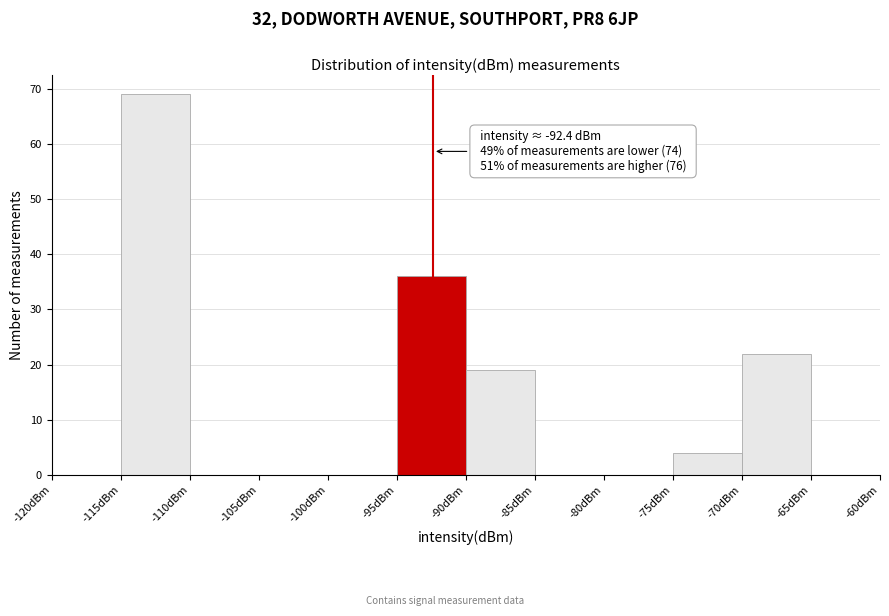

Over which range of the x-axis is the bar tallest?

-115 to -110